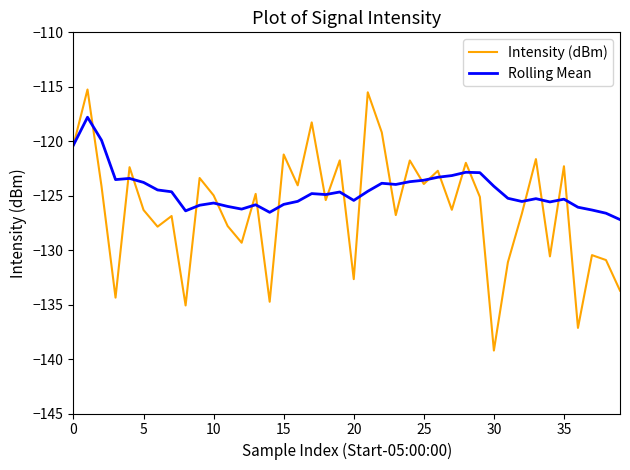

What is the difference between the maximum and minimum values in the Intensity (dBm) series?

24.0